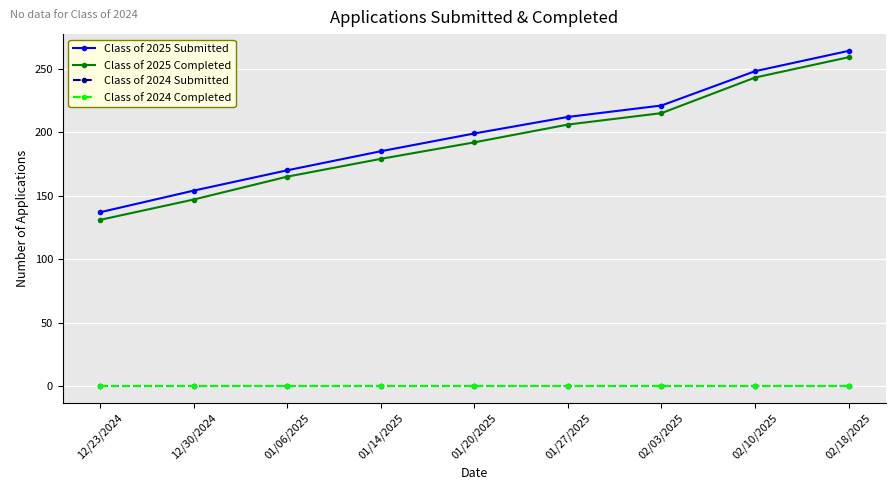

At which category is the sum across all series the highest?

02/18/2025